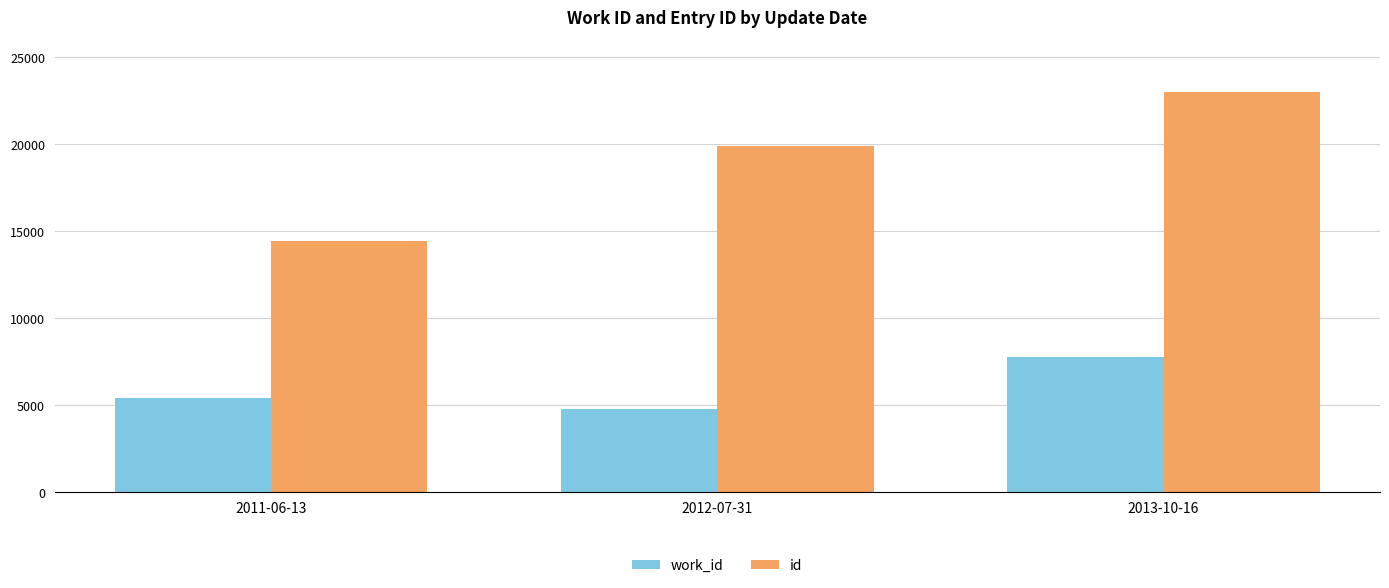

Which series has the largest total across all categories?

id